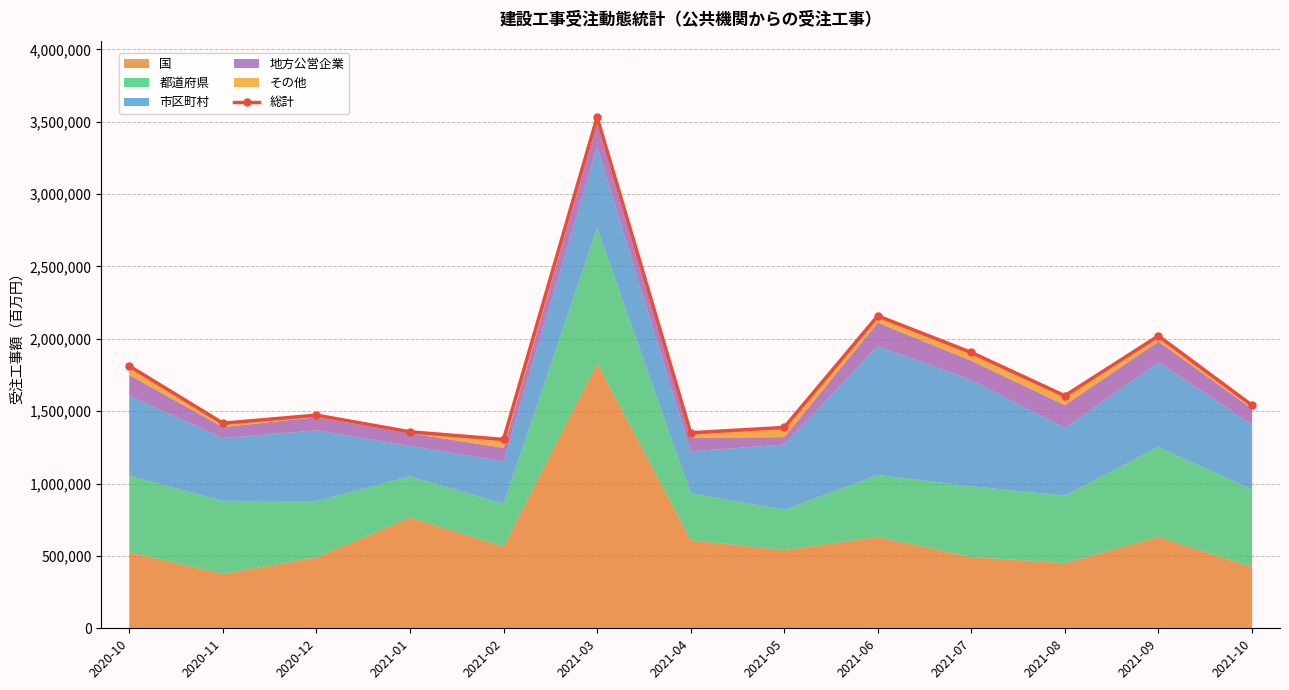

What is the ratio of the value at 2021-08 to the value at 2020-12?

1.1